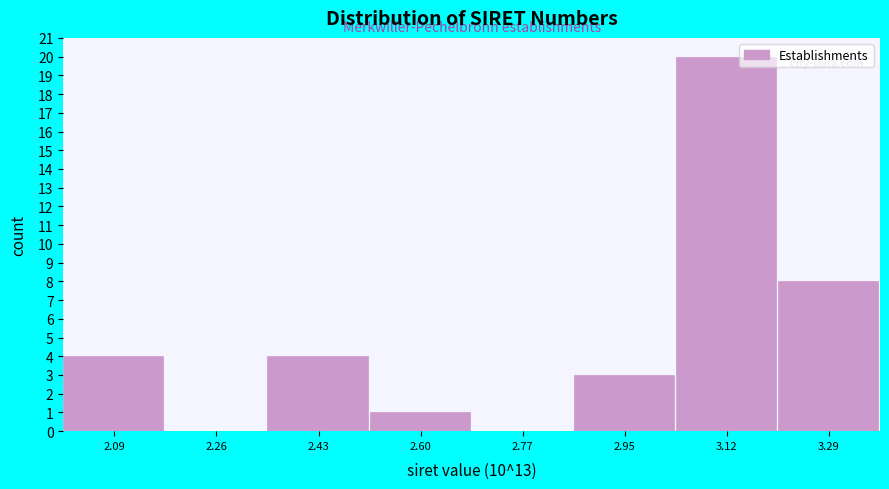

Reading right to left, what are all the values shown in this chart?

3.29=8	3.12=20	2.95=3	2.77=0	2.60=1	2.43=4	2.26=0	2.09=4